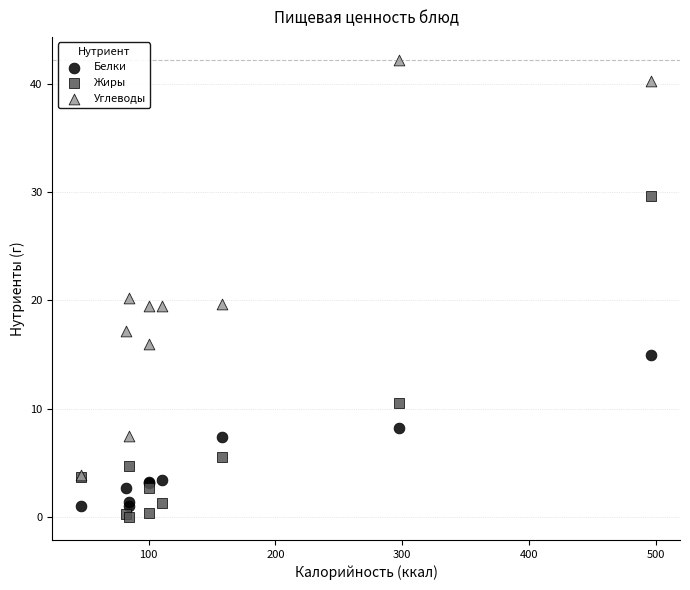

Across all series, what Y value is closest to 21?

20.2